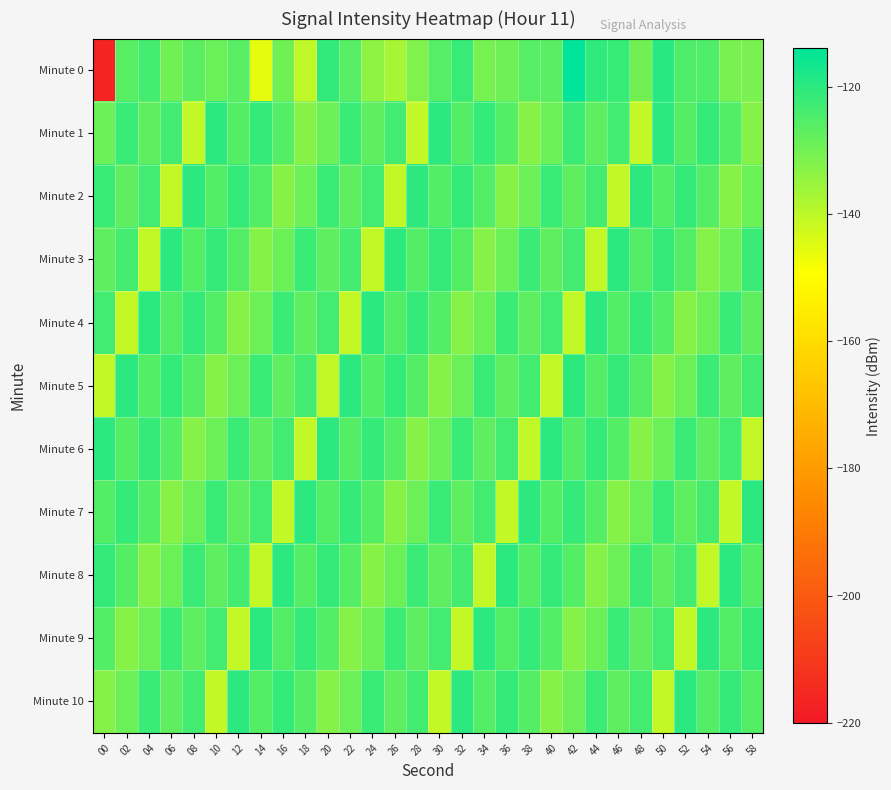

Reading left to right, list all the values displayed in this chart.

Minute 0: 00=-216.5	02=-126.3	04=-123.6	06=-129.7	08=-126.8	10=-128.8	12=-126.5	14=-145.9	16=-129.7	18=-140.5	20=-121.0	22=-126.0	24=-133.7	26=-137.2	28=-132.0	30=-125.9	32=-121.9	34=-130.6	36=-129.5	38=-126.1	40=-126.6	42=-114.1	44=-120.7	46=-121.8	48=-129.9	50=-119.7	52=-124.8	54=-125.1	56=-130.9	58=-130.9
Minute 1: 00=-129.1	02=-122.2	04=-127.2	06=-123.4	08=-140.9	10=-120.0	12=-125.8	14=-121.4	16=-125.8	18=-132.8	20=-129.1	22=-122.2	24=-127.2	26=-123.4	28=-140.9	30=-120.0	32=-125.8	34=-121.4	36=-125.8	38=-132.8	40=-129.1	42=-122.2	44=-127.2	46=-123.4	48=-140.9	50=-120.0	52=-125.8	54=-121.4	56=-125.8	58=-132.8
Minute 2: 00=-122.2	02=-127.2	04=-123.4	06=-140.9	08=-120.0	10=-125.8	12=-121.4	14=-125.8	16=-132.8	18=-129.1	20=-122.2	22=-127.2	24=-123.4	26=-140.9	28=-120.0	30=-125.8	32=-121.4	34=-125.8	36=-132.8	38=-129.1	40=-122.2	42=-127.2	44=-123.4	46=-140.9	48=-120.0	50=-125.8	52=-121.4	54=-125.8	56=-132.8	58=-129.1
Minute 3: 00=-127.2	02=-123.4	04=-140.9	06=-120.0	08=-125.8	10=-121.4	12=-125.8	14=-132.8	16=-129.1	18=-122.2	20=-127.2	22=-123.4	24=-140.9	26=-120.0	28=-125.8	30=-121.4	32=-125.8	34=-132.8	36=-129.1	38=-122.2	40=-127.2	42=-123.4	44=-140.9	46=-120.0	48=-125.8	50=-121.4	52=-125.8	54=-132.8	56=-129.1	58=-122.2
Minute 4: 00=-123.4	02=-140.9	04=-120.0	06=-125.8	08=-121.4	10=-125.8	12=-132.8	14=-129.1	16=-122.2	18=-127.2	20=-123.4	22=-140.9	24=-120.0	26=-125.8	28=-121.4	30=-125.8	32=-132.8	34=-129.1	36=-122.2	38=-127.2	40=-123.4	42=-140.9	44=-120.0	46=-125.8	48=-121.4	50=-125.8	52=-132.8	54=-129.1	56=-122.2	58=-127.2
Minute 5: 00=-140.9	02=-120.0	04=-125.8	06=-121.4	08=-125.8	10=-132.8	12=-129.1	14=-122.2	16=-127.2	18=-123.4	20=-140.9	22=-120.0	24=-125.8	26=-121.4	28=-125.8	30=-132.8	32=-129.1	34=-122.2	36=-127.2	38=-123.4	40=-140.9	42=-120.0	44=-125.8	46=-121.4	48=-125.8	50=-132.8	52=-129.1	54=-122.2	56=-127.2	58=-123.4
Minute 6: 00=-120.0	02=-125.8	04=-121.4	06=-125.8	08=-132.8	10=-129.1	12=-122.2	14=-127.2	16=-123.4	18=-140.9	20=-120.0	22=-125.8	24=-121.4	26=-125.8	28=-132.8	30=-129.1	32=-122.2	34=-127.2	36=-123.4	38=-140.9	40=-120.0	42=-125.8	44=-121.4	46=-125.8	48=-132.8	50=-129.1	52=-122.2	54=-127.2	56=-123.4	58=-140.9
Minute 7: 00=-125.8	02=-121.4	04=-125.8	06=-132.8	08=-129.1	10=-122.2	12=-127.2	14=-123.4	16=-140.9	18=-120.0	20=-125.8	22=-121.4	24=-125.8	26=-132.8	28=-129.1	30=-122.2	32=-127.2	34=-123.4	36=-140.9	38=-120.0	40=-125.8	42=-121.4	44=-125.8	46=-132.8	48=-129.1	50=-122.2	52=-127.2	54=-123.4	56=-140.9	58=-120.0
Minute 8: 00=-121.4	02=-125.8	04=-132.8	06=-129.1	08=-122.2	10=-127.2	12=-123.4	14=-140.9	16=-120.0	18=-125.8	20=-121.4	22=-125.8	24=-132.8	26=-129.1	28=-122.2	30=-127.2	32=-123.4	34=-140.9	36=-120.0	38=-125.8	40=-121.4	42=-125.8	44=-132.8	46=-129.1	48=-122.2	50=-127.2	52=-123.4	54=-140.9	56=-120.0	58=-125.8
Minute 9: 00=-125.8	02=-132.8	04=-129.1	06=-122.2	08=-127.2	10=-123.4	12=-140.9	14=-120.0	16=-125.8	18=-121.4	20=-125.8	22=-132.8	24=-129.1	26=-122.2	28=-127.2	30=-123.4	32=-140.9	34=-120.0	36=-125.8	38=-121.4	40=-125.8	42=-132.8	44=-129.1	46=-122.2	48=-127.2	50=-123.4	52=-140.9	54=-120.0	56=-125.8	58=-121.4
Minute 10: 00=-132.8	02=-129.1	04=-122.2	06=-127.2	08=-123.4	10=-140.9	12=-120.0	14=-125.8	16=-121.4	18=-125.8	20=-132.8	22=-129.1	24=-122.2	26=-127.2	28=-123.4	30=-140.9	32=-120.0	34=-125.8	36=-121.4	38=-125.8	40=-132.8	42=-129.1	44=-122.2	46=-127.2	48=-123.4	50=-140.9	52=-120.0	54=-125.8	56=-121.4	58=-125.8